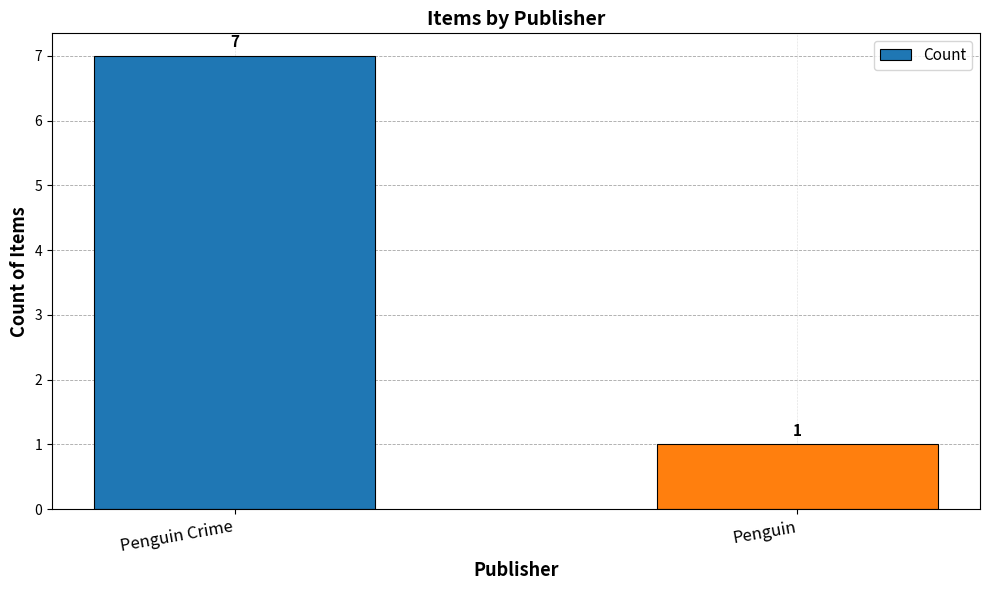

Reading left to right, extract all data points from this chart.

7	1